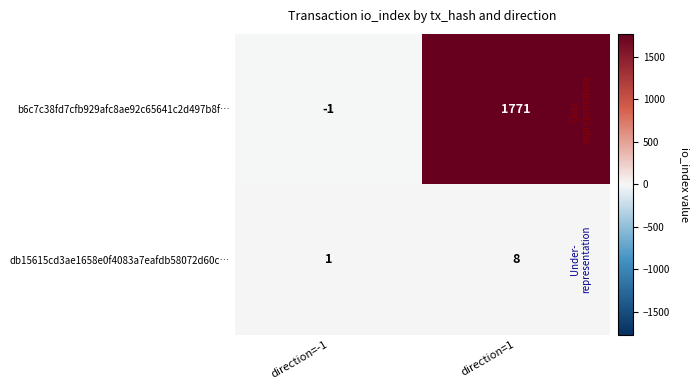

Which series has the largest range (max minus min)?

b6c7c38fd7cfb929afc8ae92c65641c2d497b8f…